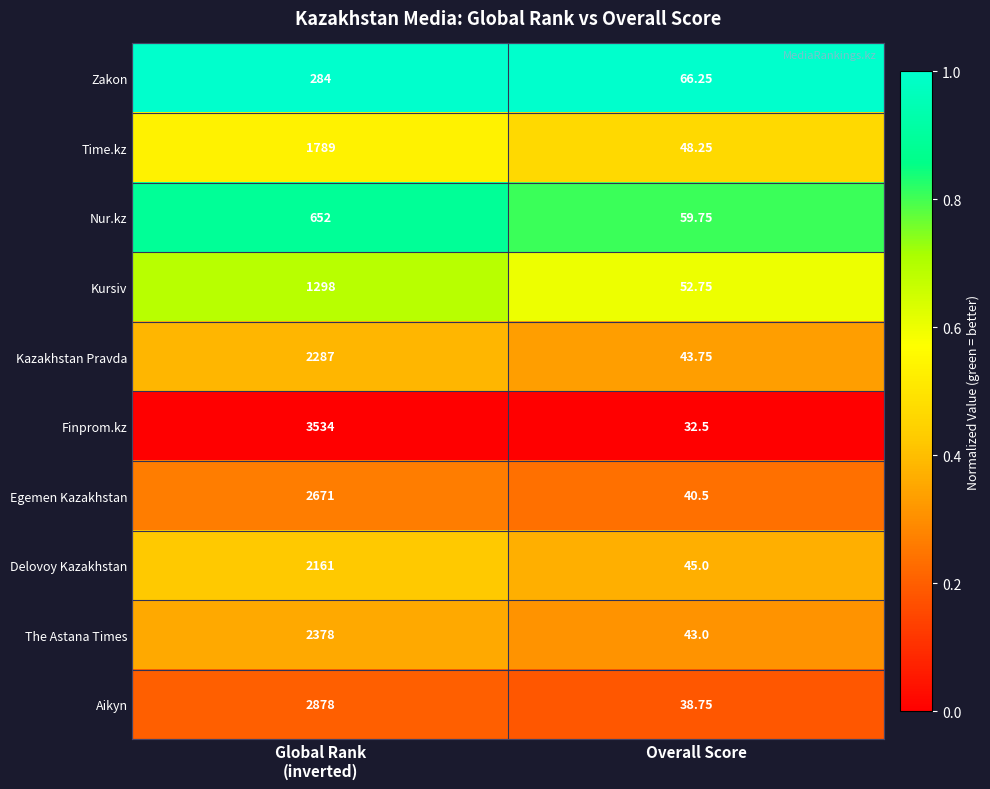

Which label corresponds to the smallest value in the chart?

Overall Score